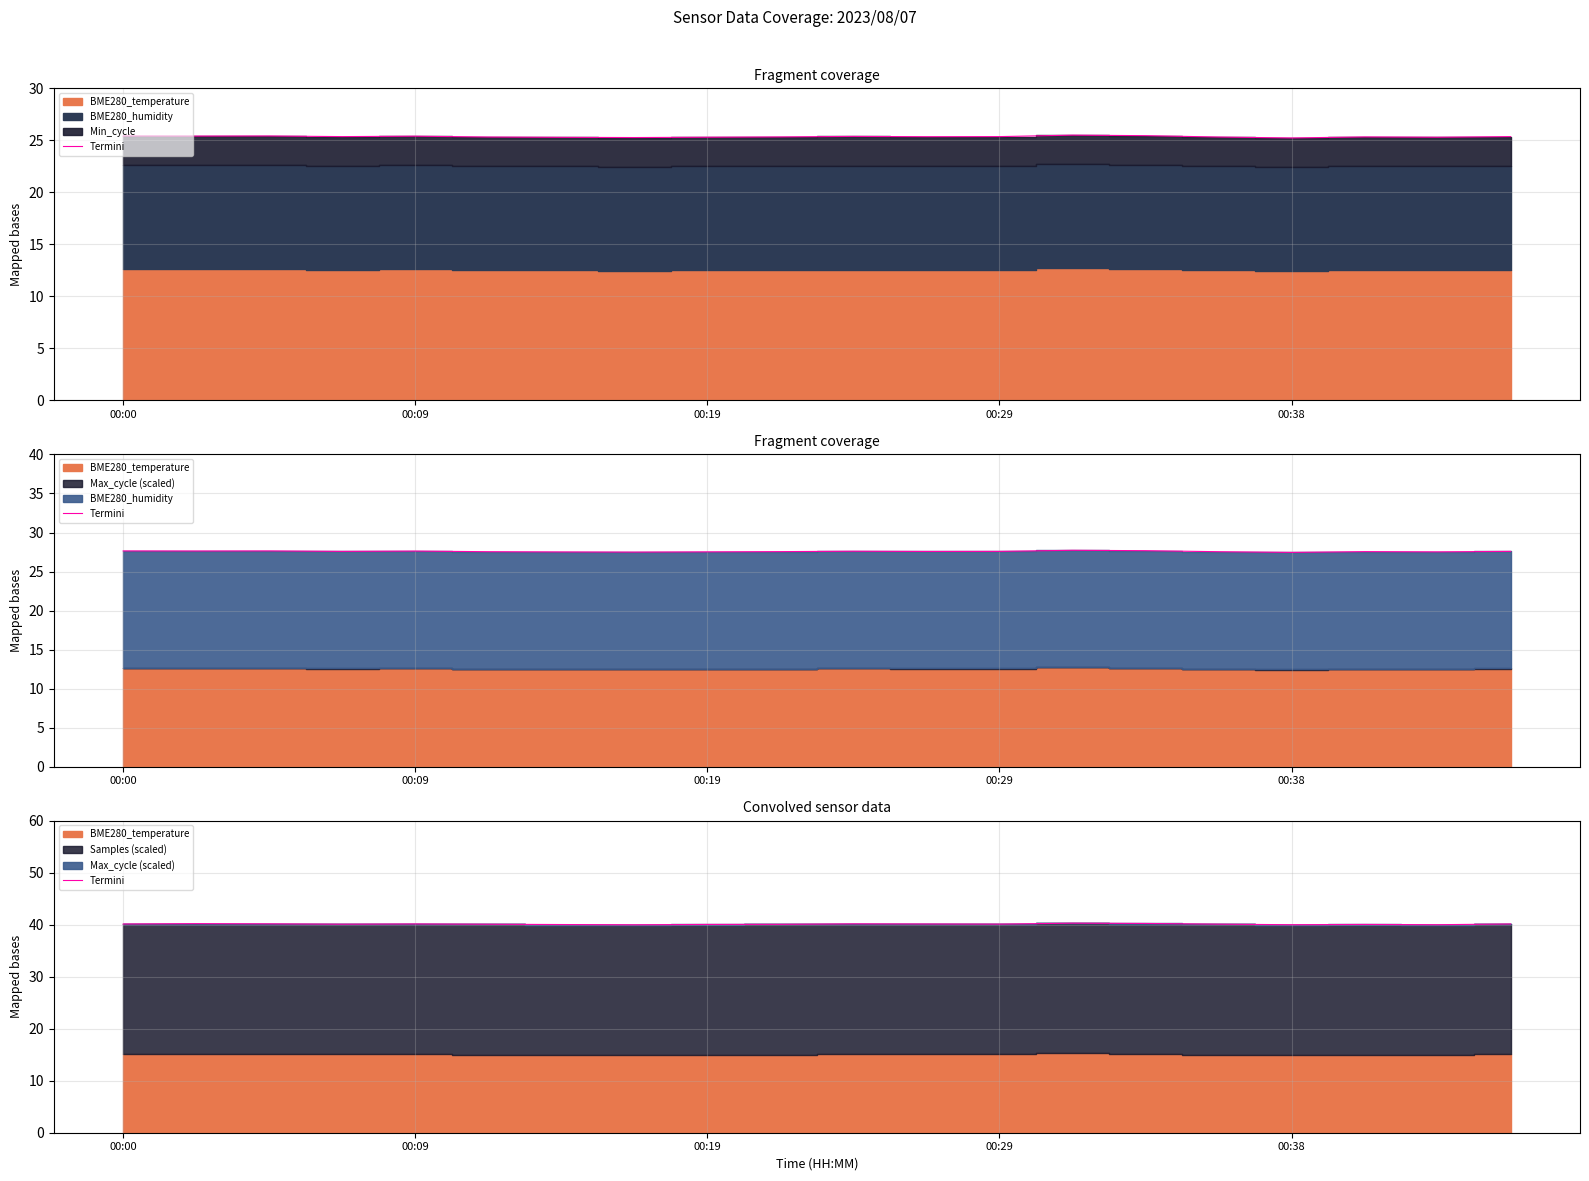

Approximately how many times larger is the value at 5 compared to 10?

1.0